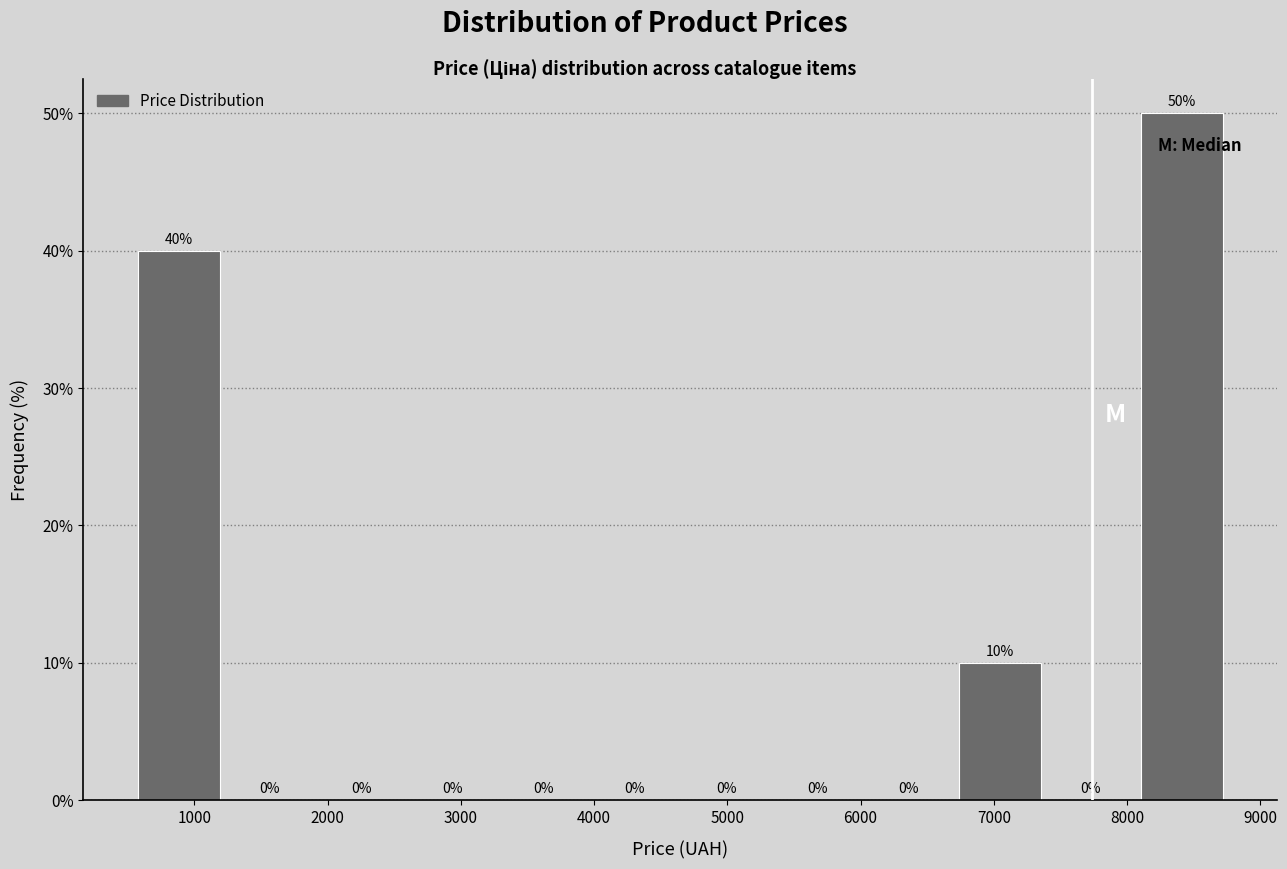

Reading left to right, transcribe this chart: for each bar, give the range it covers on the x-axis and its height. The bar edges are not printed on the chart, so give them approximately, as read against the axis.

500 to 1200: 40
1200 to 1900: 0
1900 to 2600: 0
2600 to 3300: 0
3300 to 4000: 0
4000 to 4600: 0
4600 to 5300: 0
5300 to 6000: 0
6000 to 6700: 0
6700 to 7400: 10
7400 to 8100: 0
8100 to 8800: 50